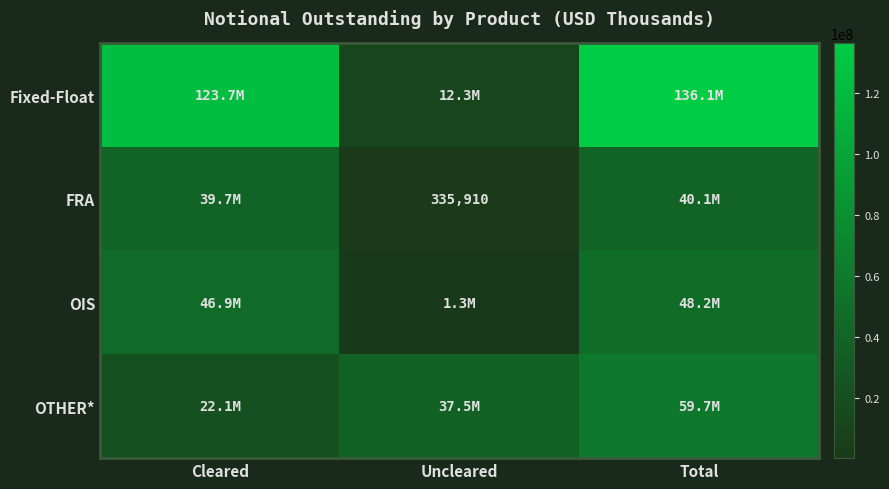

The value of FRA at Uncleared is 157033. True or false?

False